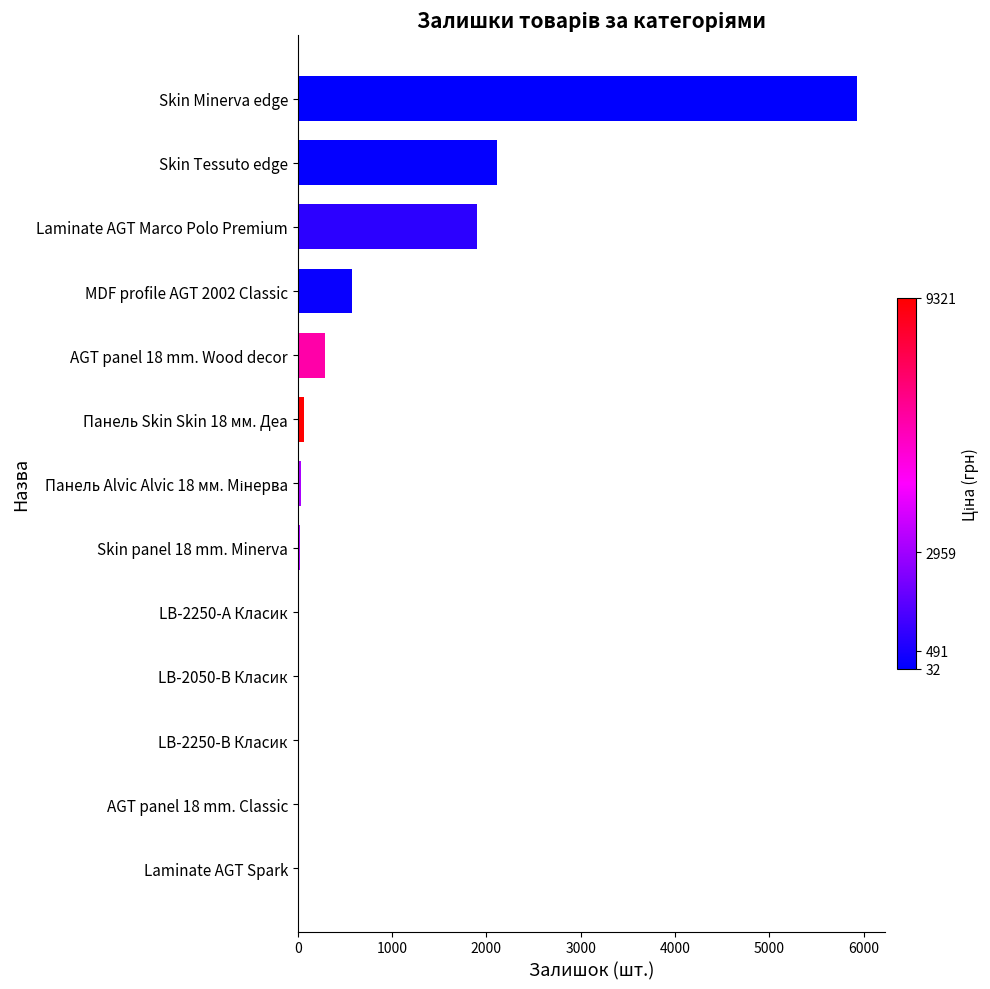

The value at MDF profile AGT 2002 Classic is 571. True or false?

True